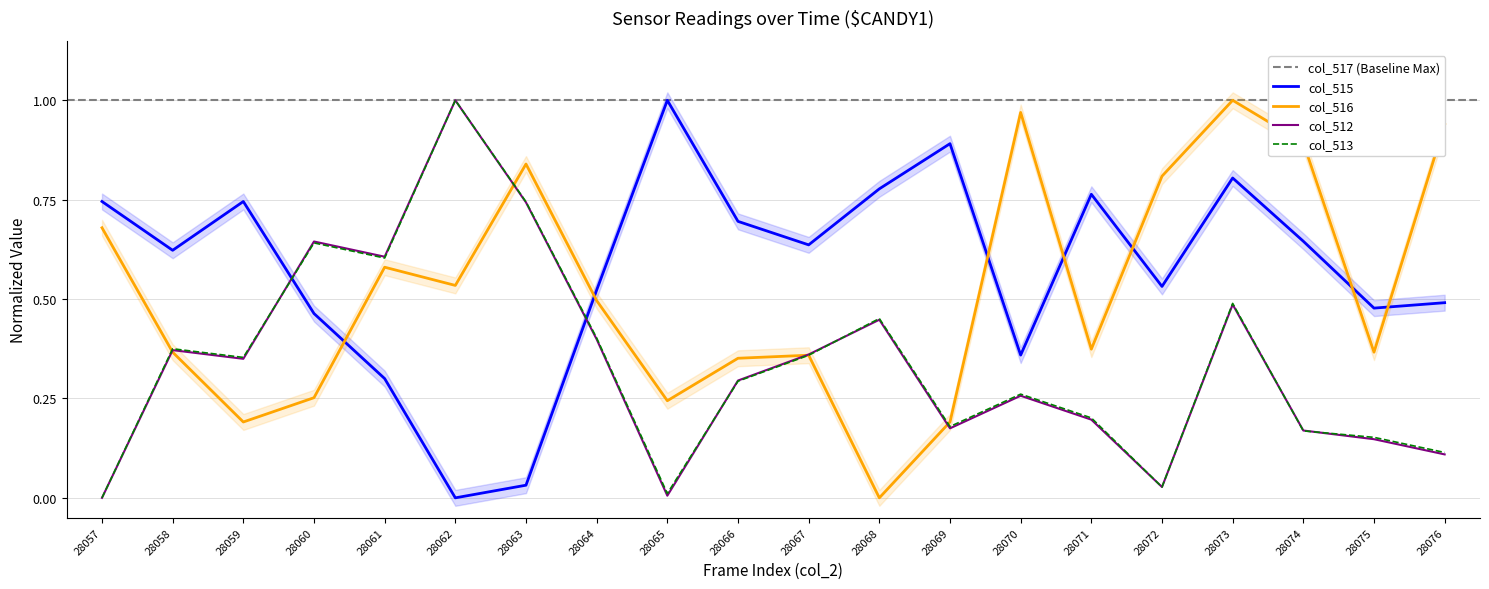

Where is col_513 nearest to the value 0?

28057